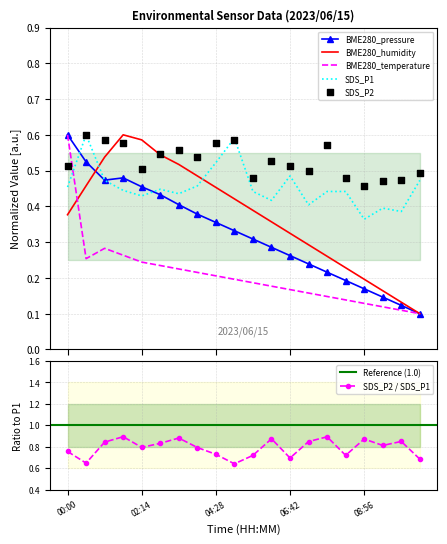

Is the value of BME280_humidity at 08:22 greater than the value of BME280_temperature at 08:22?

Yes